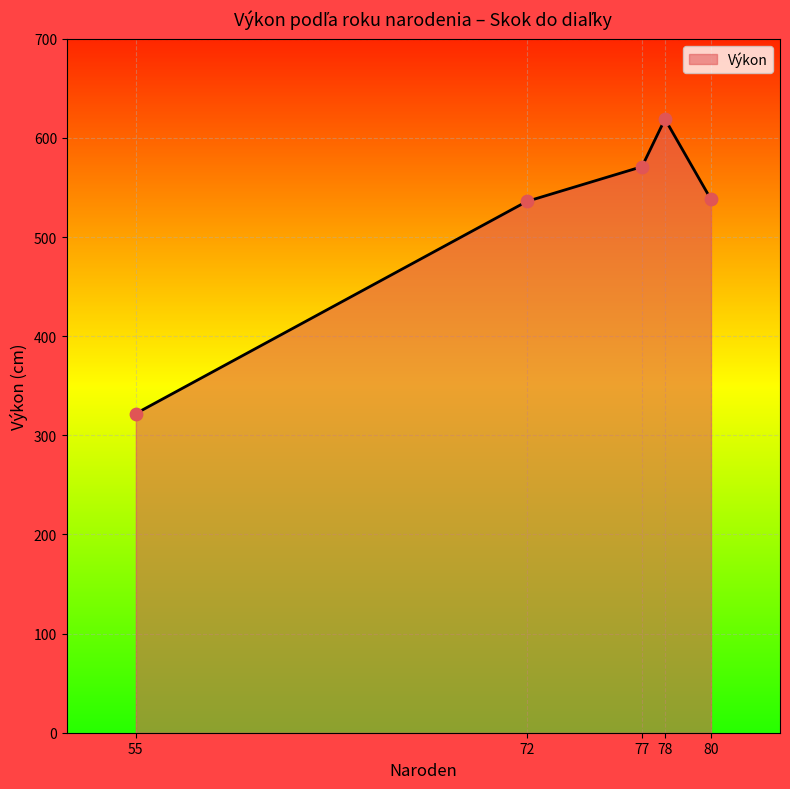

What is the ratio of the value at 55 to the value at 78?

0.5